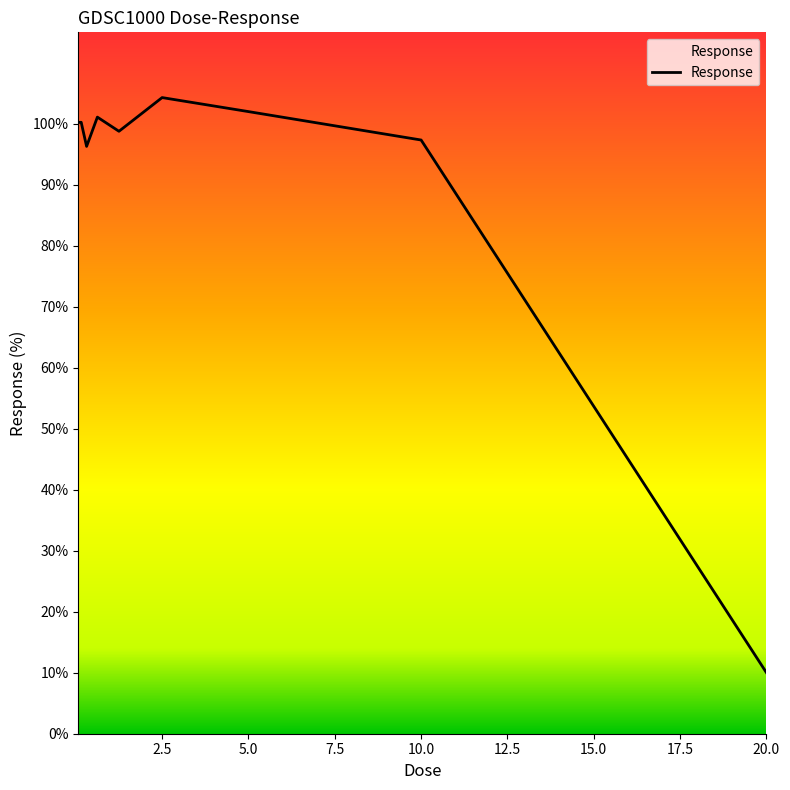

What is the difference between the second highest and second lowest values?

5.7